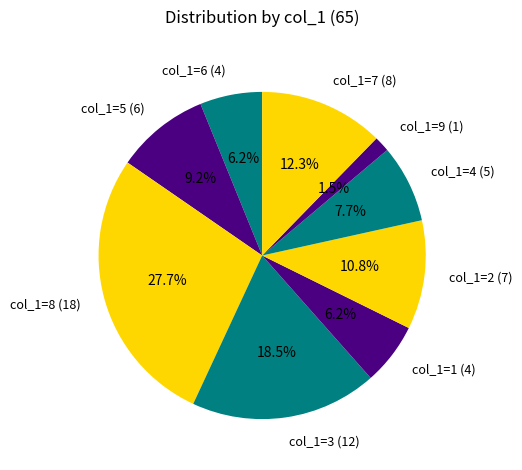

Between col_1=9 (1) and col_1=6 (4), which is larger?

col_1=6 (4)